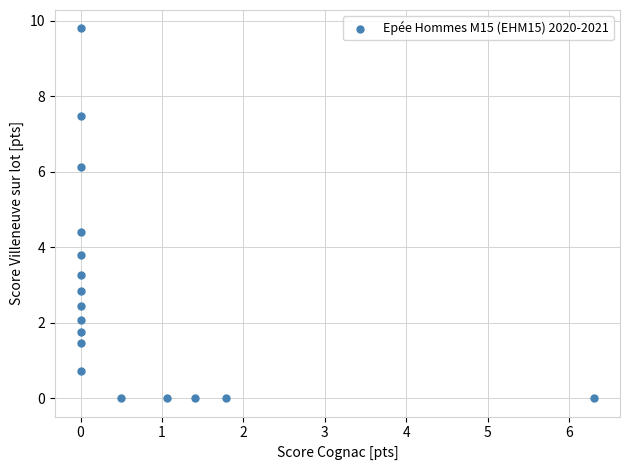

What Y value in the scatter plot is closest to 4?

3.8